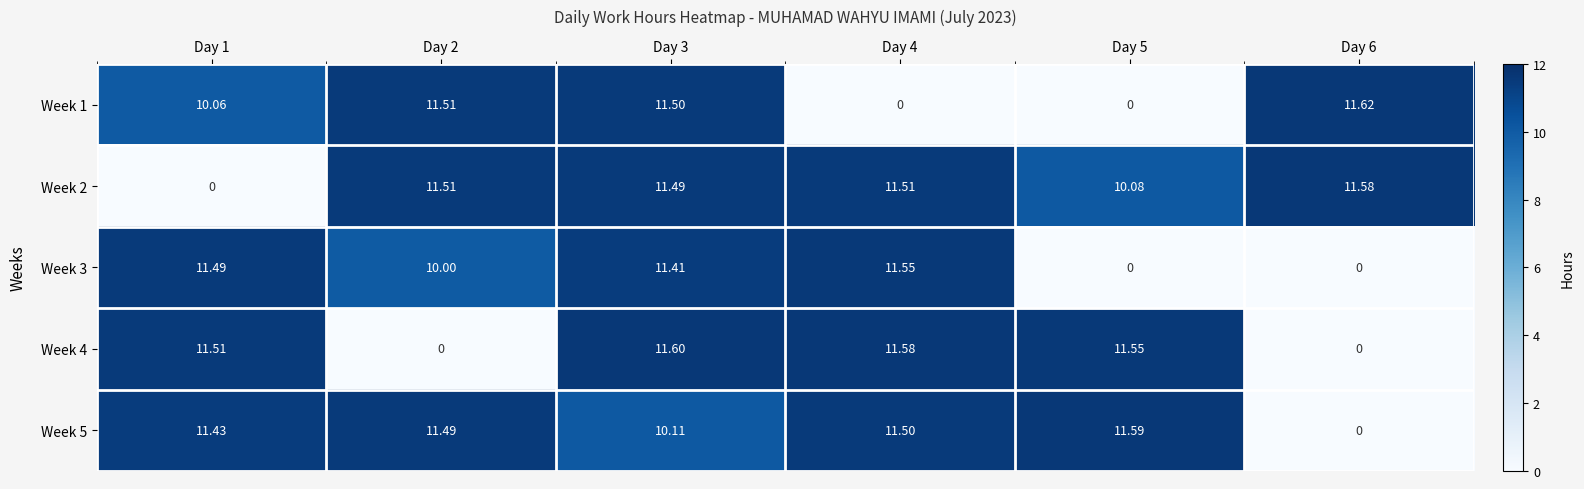

Which category has the highest value across all series?

Day 6